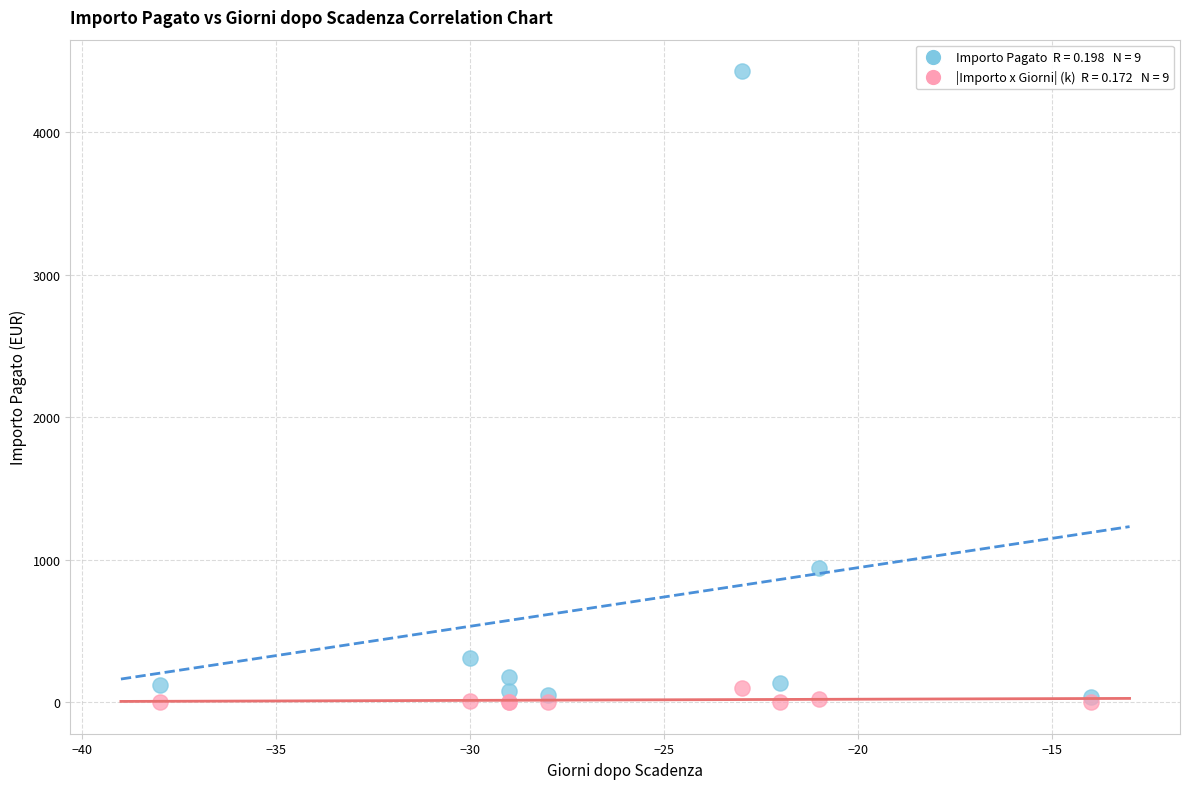

Across all series, what Y value is closest to 2214?

940.9